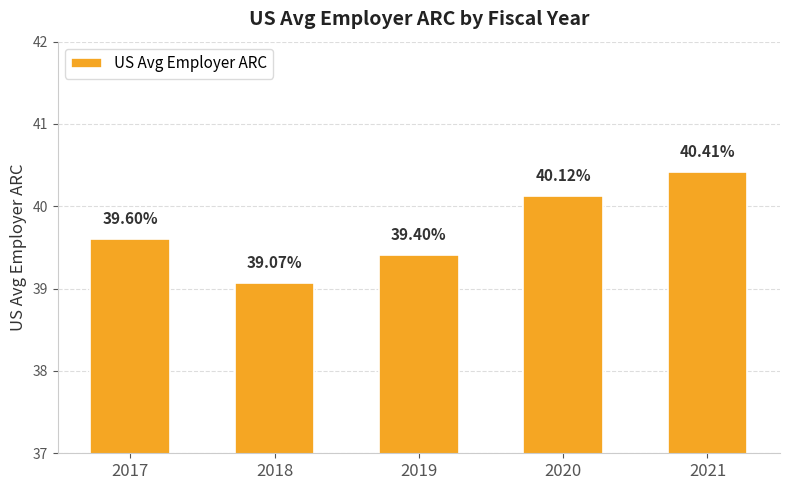

Reading left to right, list all the values displayed in this chart.

2017=39.6	2018=39.1	2019=39.4	2020=40.1	2021=40.4